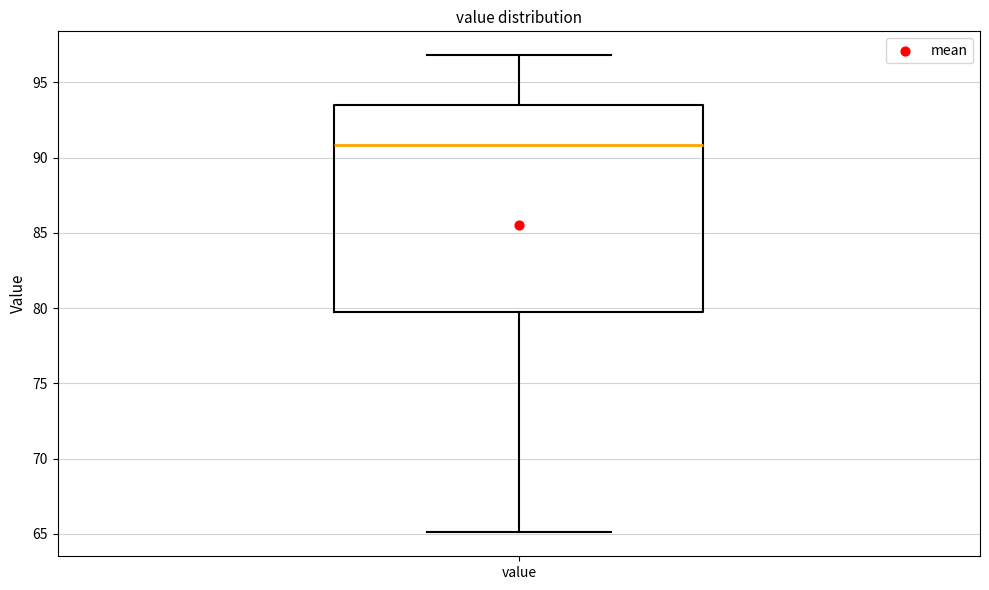

Read this box plot against the y-axis: the position of the median line, the range covered by the box, and the ends of both whiskers. The values are not printed on the chart, so give them approximately, as read against the axis.

median 91.0, box 80.0 to 93.5, whiskers 65.0 to 97.0